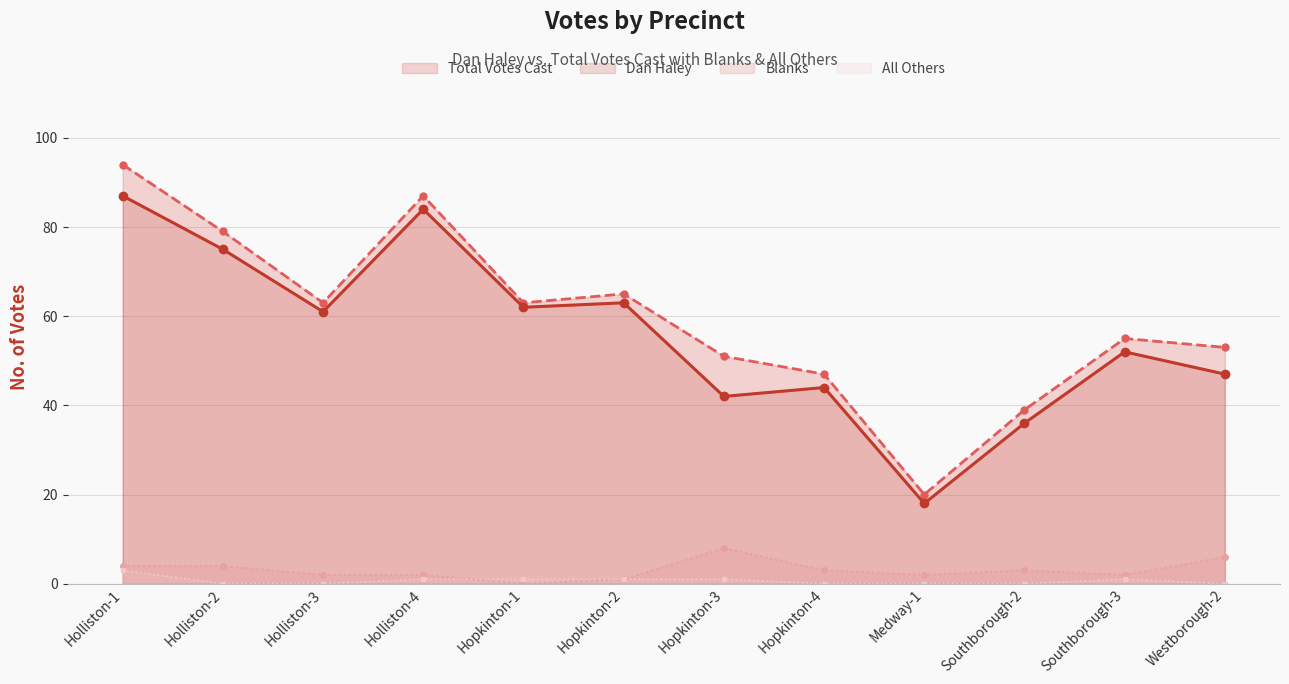

True or false: Dan Haley has a value of 36 at Southborough-2.

True